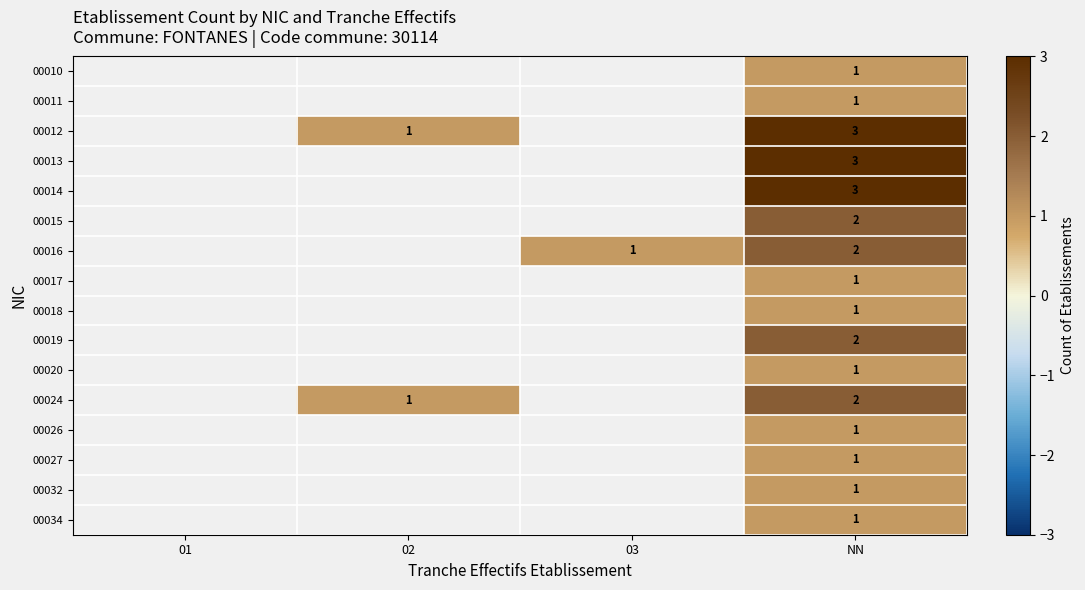

True or false: 00014 has a value of 5 at NN.

False